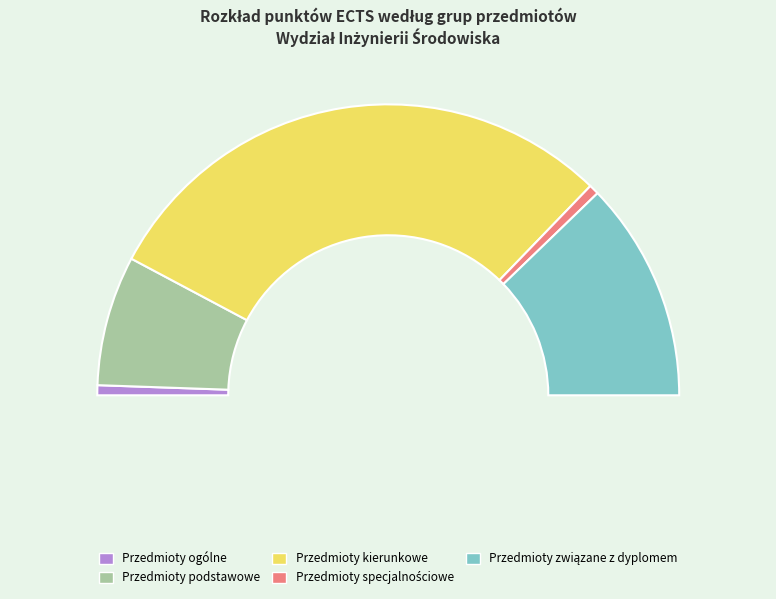

What is the largest slice in the pie chart?

Przedmioty kierunkowe